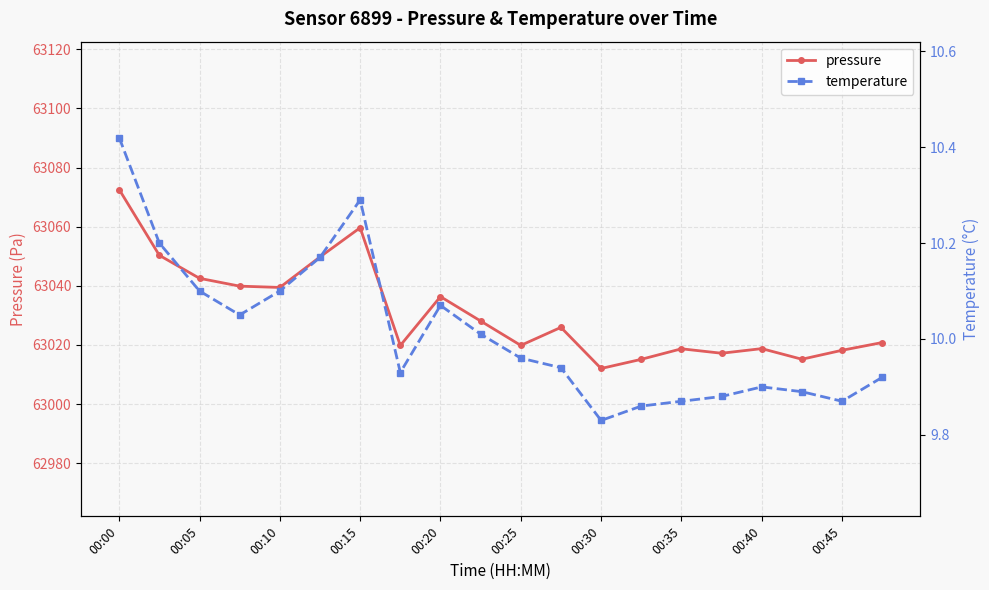

What is the lowest value of the temperature series?

9.8